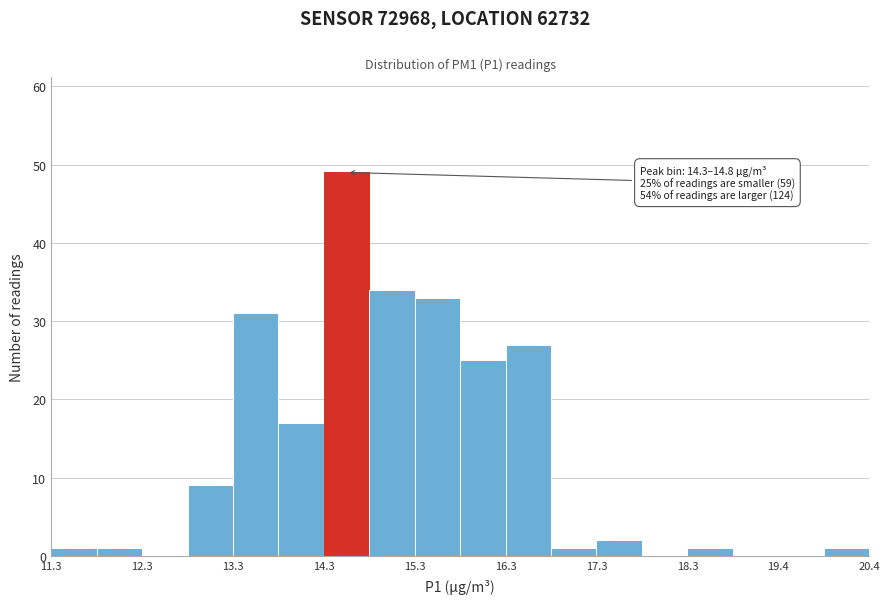

Around what value on the x-axis is the tallest bar? Give the approximate position of its centre, as read against the axis.

14.6